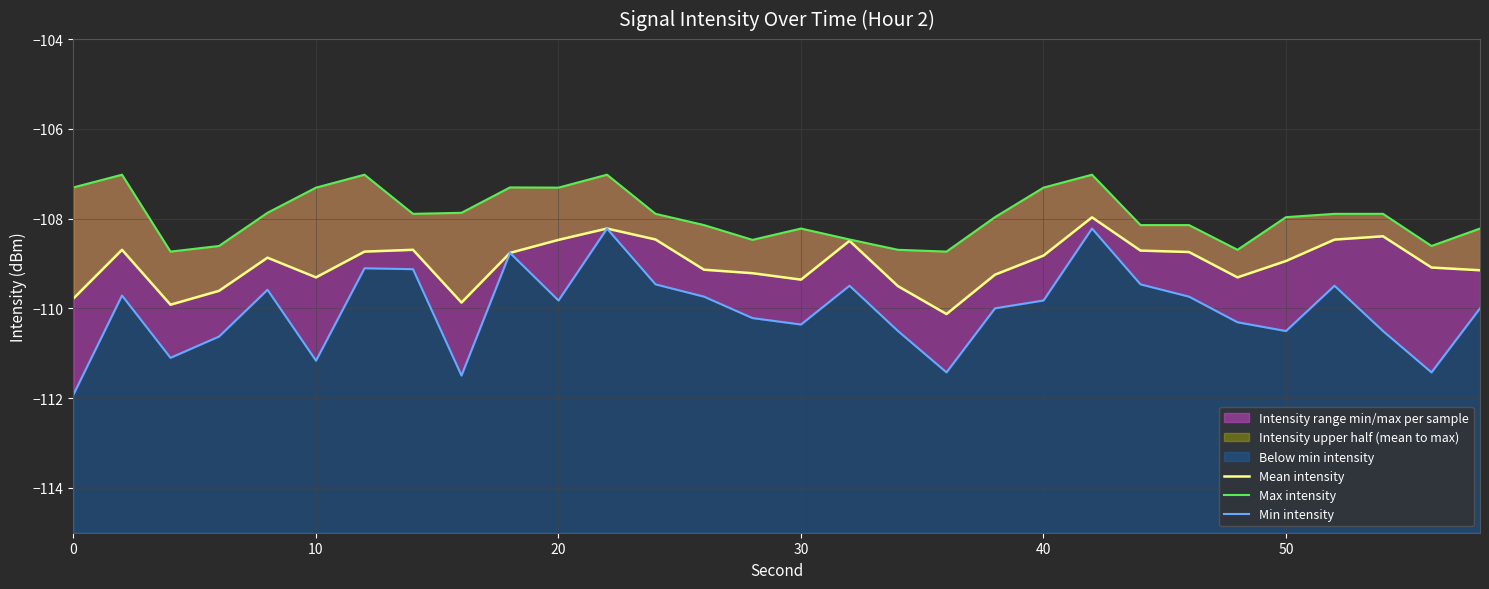

What is the value of the Max intensity point at the 6th from the left?

-107.3